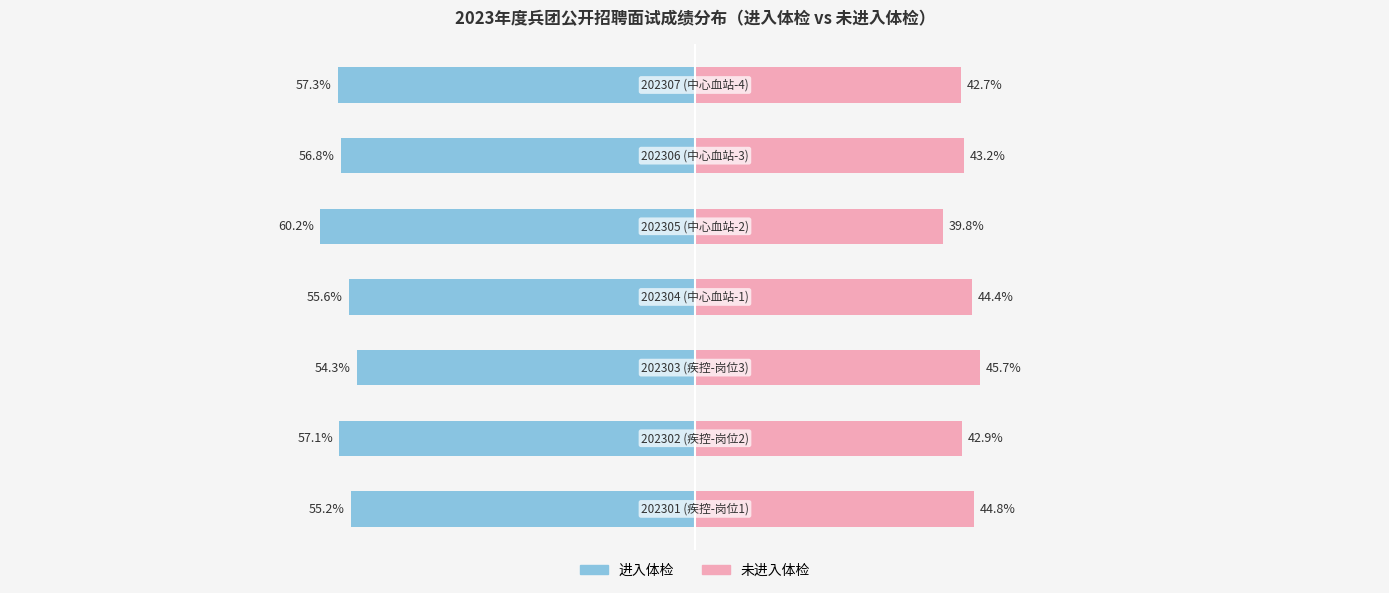

How many bars are there in each group?

2